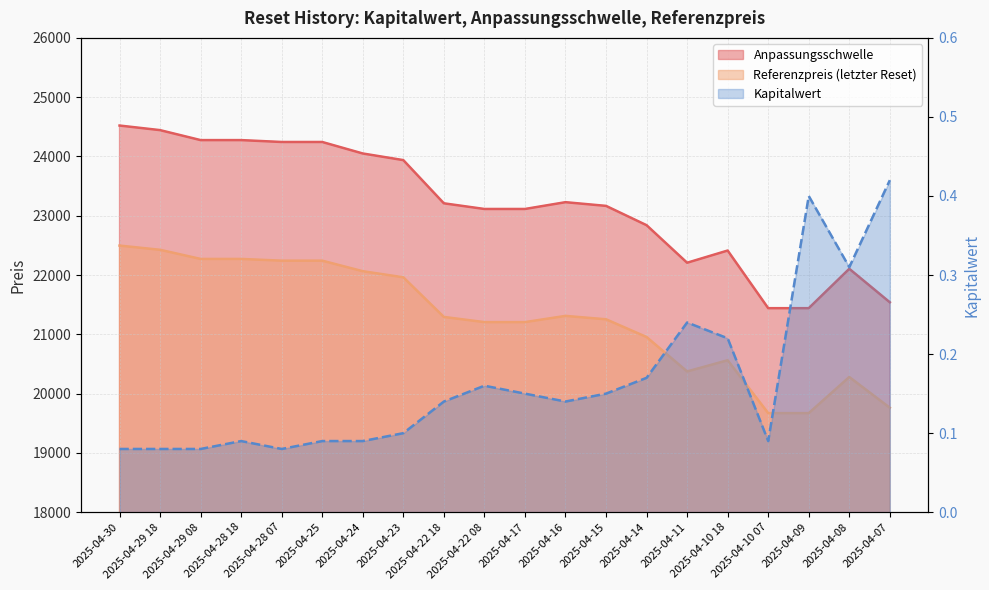

True or false: Referenzpreis and Kapitalwert intersect in this chart.

False